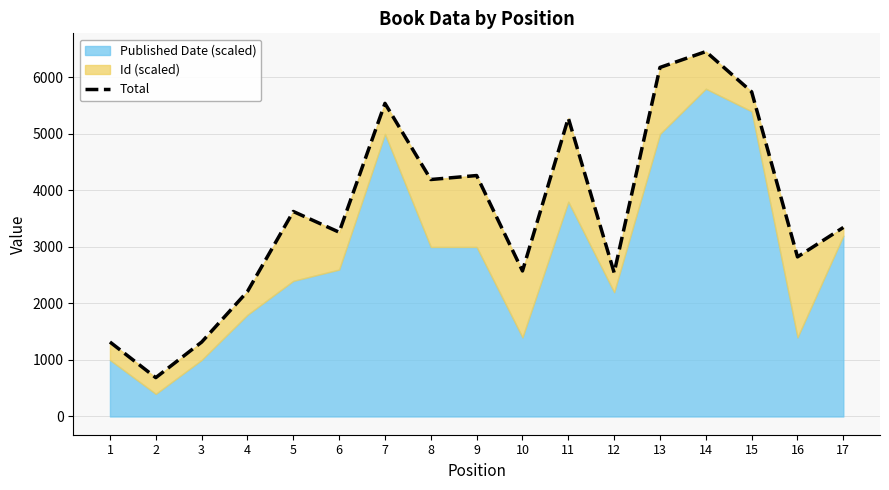

True or false: the data shows 4266.3 at 13.

False